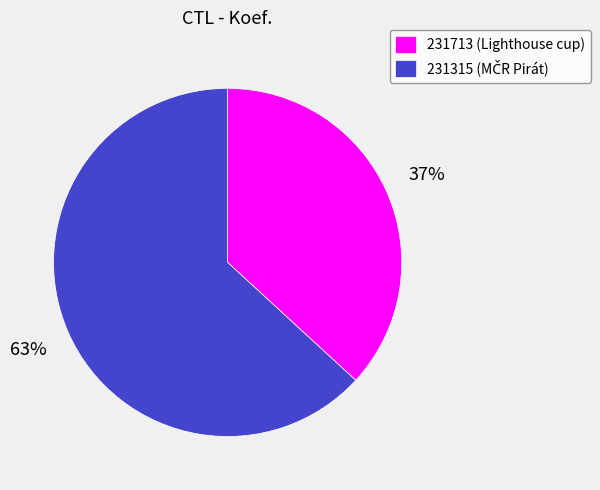

The 231315 slice represents 56% of the pie. True or false?

False